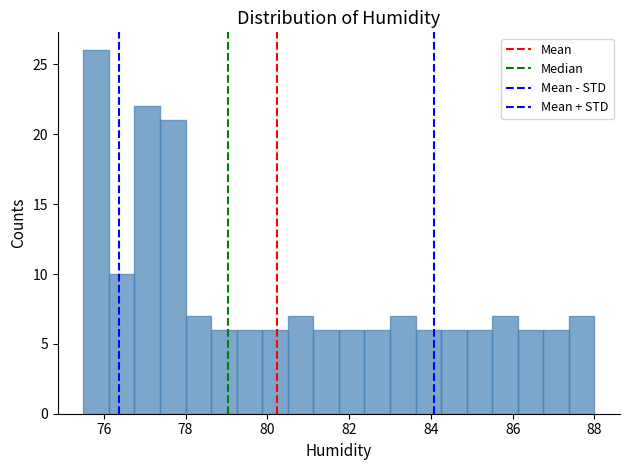

Around what value on the x-axis is the tallest bar? Give the approximate position of its centre, as read against the axis.

75.8